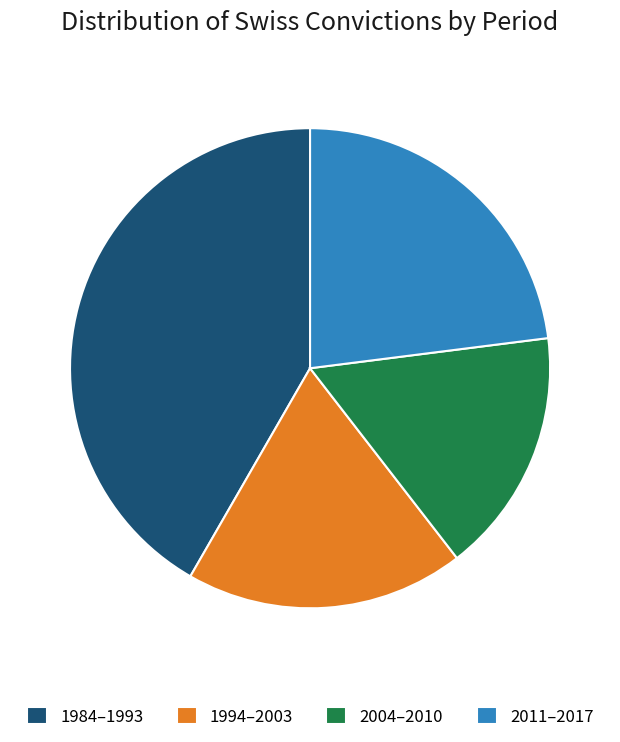

Does any single category account for the majority?

No